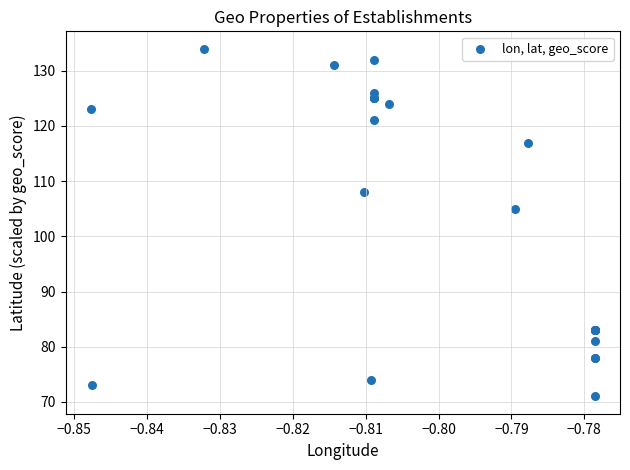

What Y value in the scatter plot is closest to 102?

105